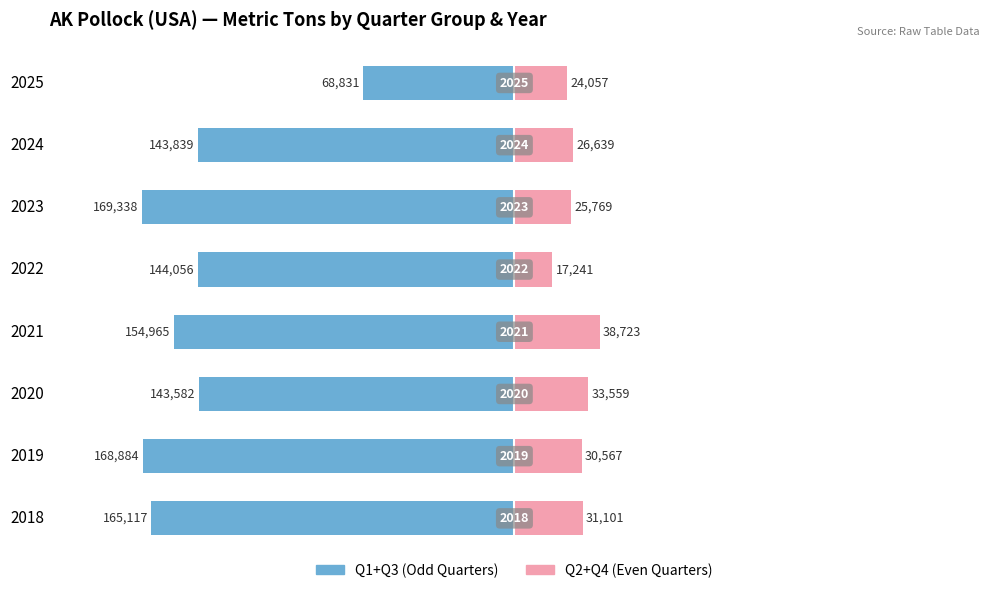

How many bars are there in total?

16